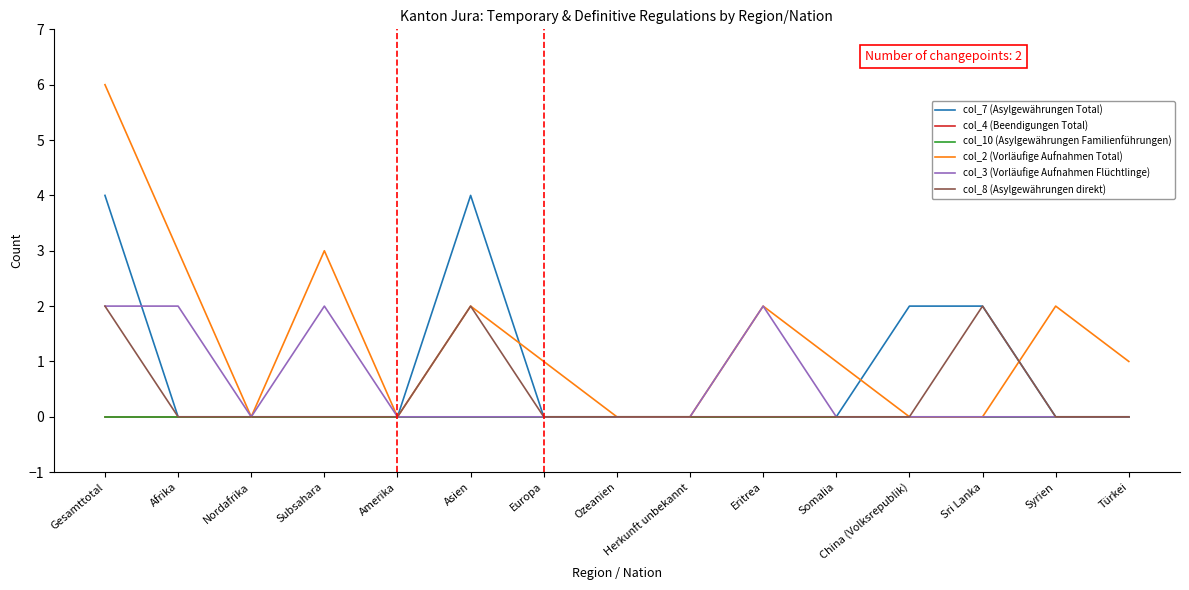

True or false: col_10 (Asylgewährungen Familienführungen) and col_2 (Vorläufige Aufnahmen Total) intersect in this chart.

False